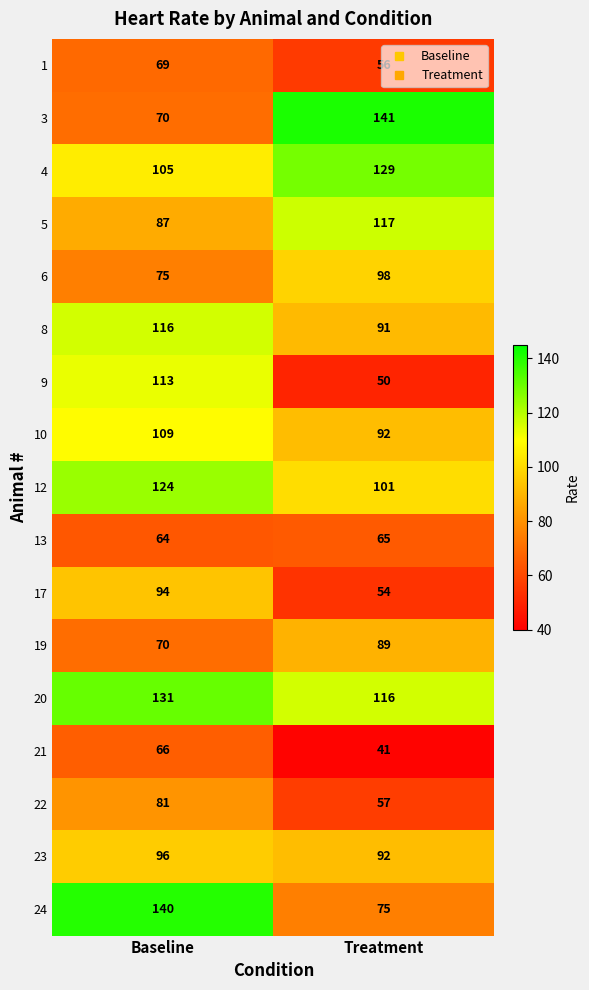

True or false: 24 has a value of 32 at Treatment.

False